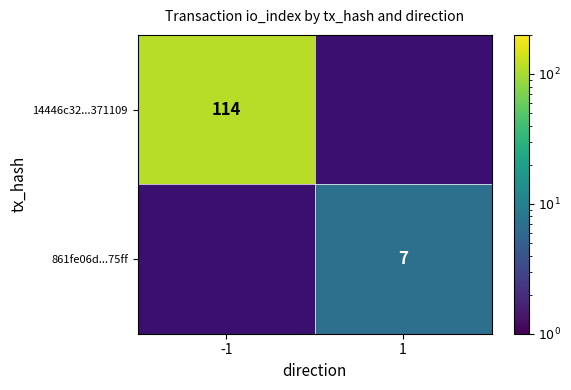

Is the value of 861fe06d...75ff at 1 greater than the value of 14446c32...371109 at -1?

No